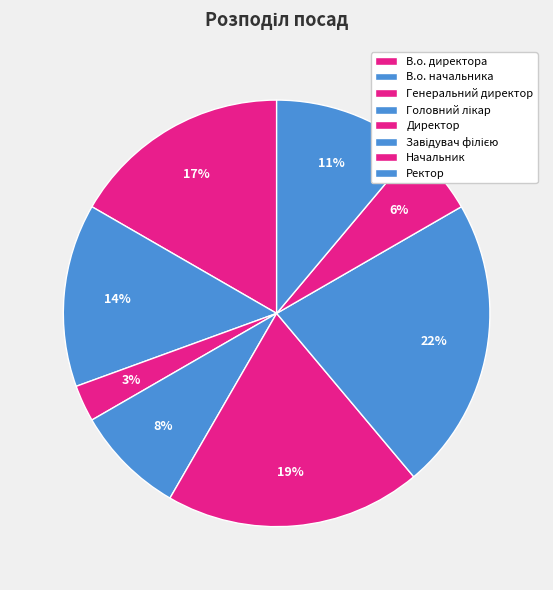

To the nearest percent, what percentage of the pie is Ректор?

11%